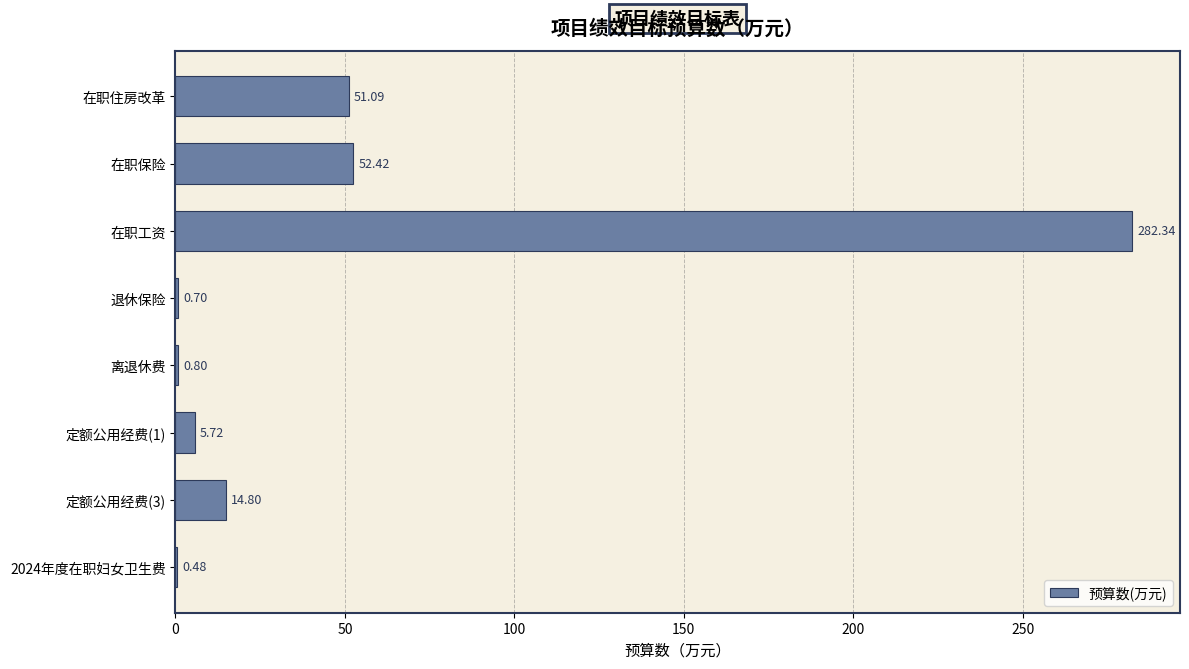

Where is the data nearest to the value 141?

在职保险